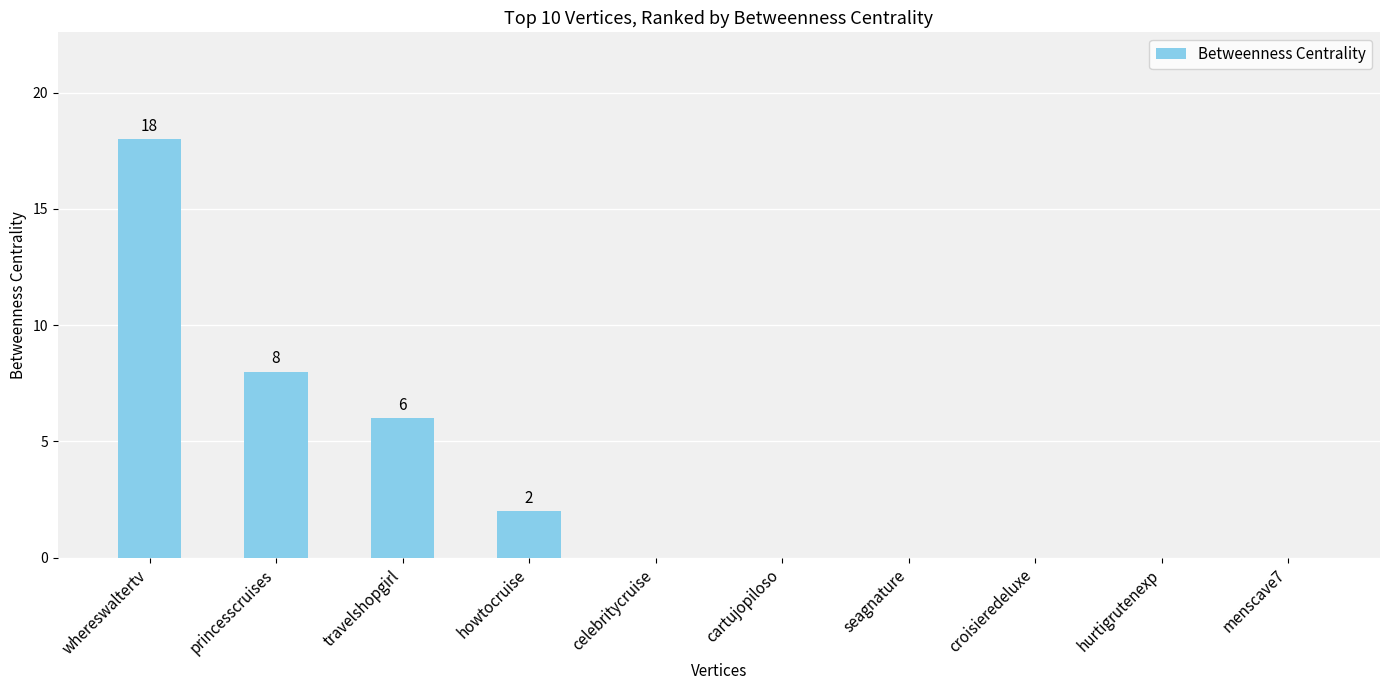

Between princesscruises and travelshopgirl, which is larger?

princesscruises